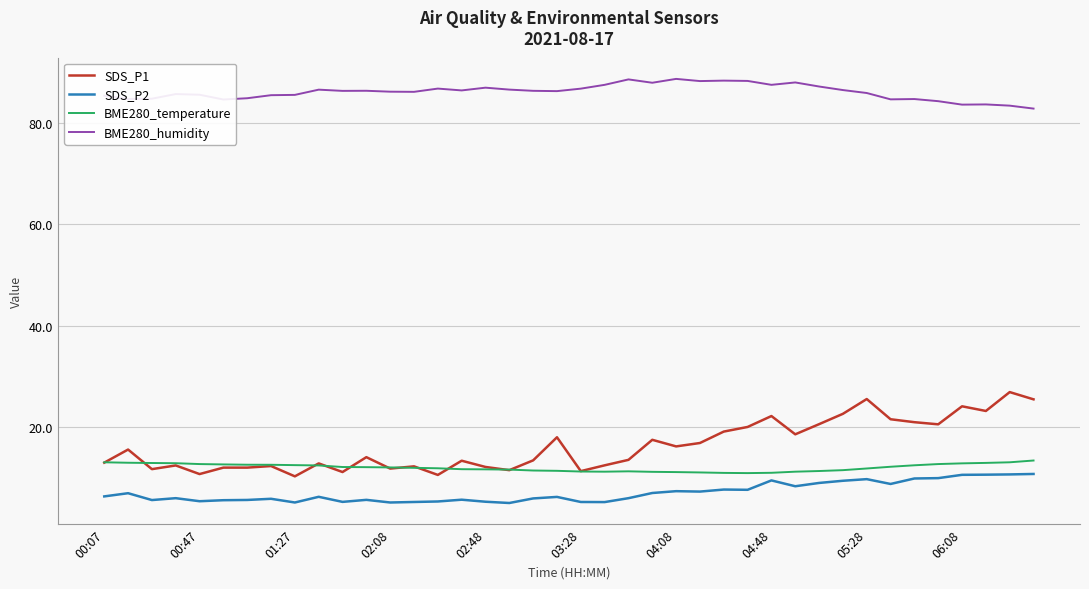

True or false: BME280_humidity and SDS_P2 cross at least once.

False